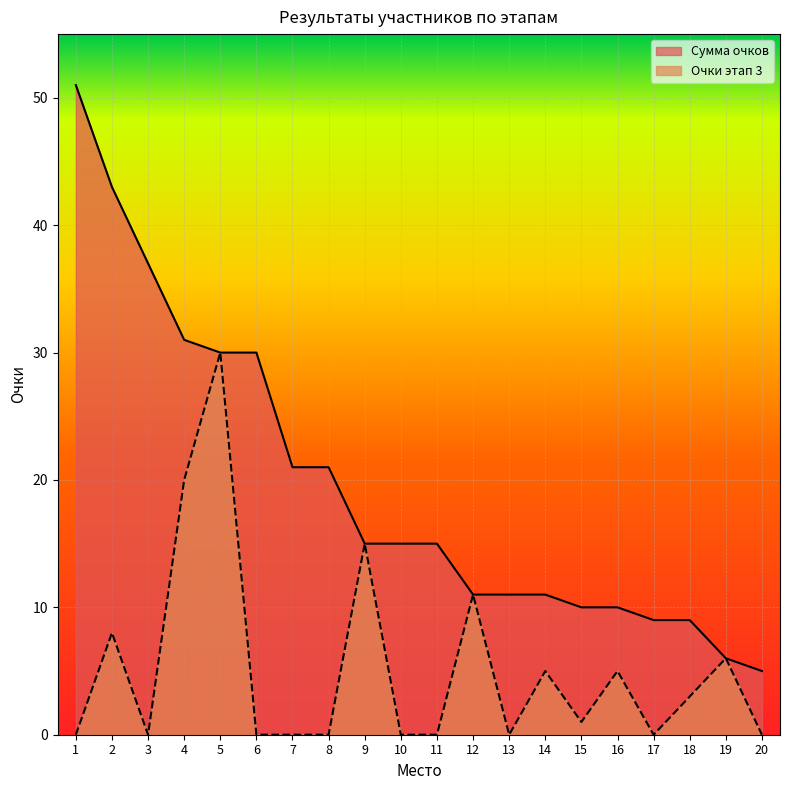

In Очки этап 3, how many points are higher than both neighbors (excluding endpoints)?

7